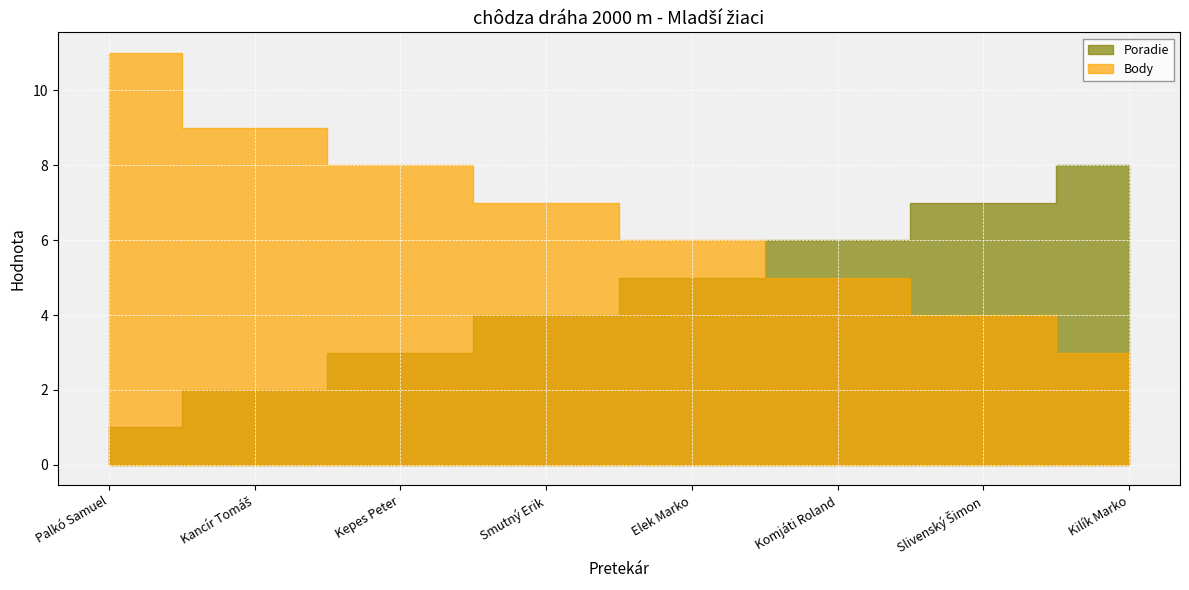

True or false: Body has more than 2 points higher than both neighbors.

False